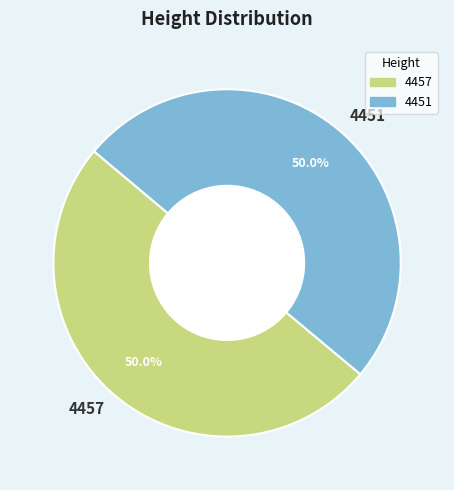

What portion of the pie excludes 4451?

50.0%